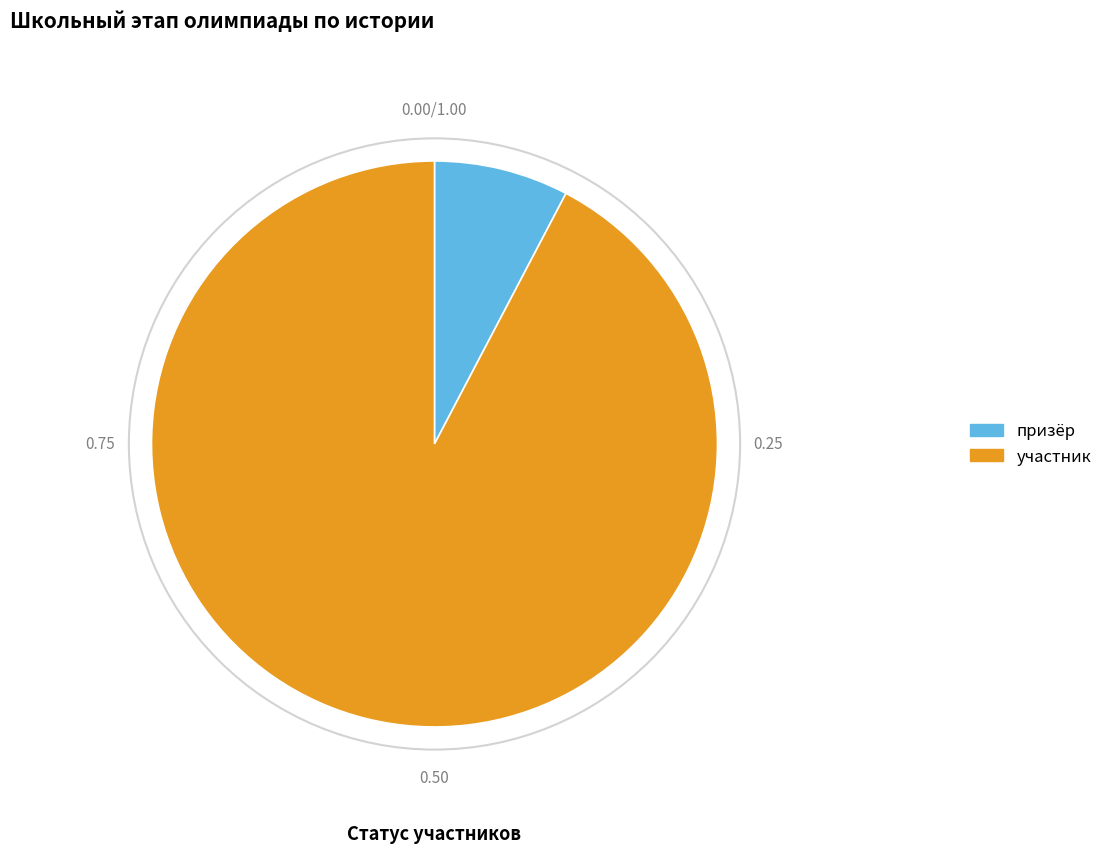

Which slice is the smallest?

призёр